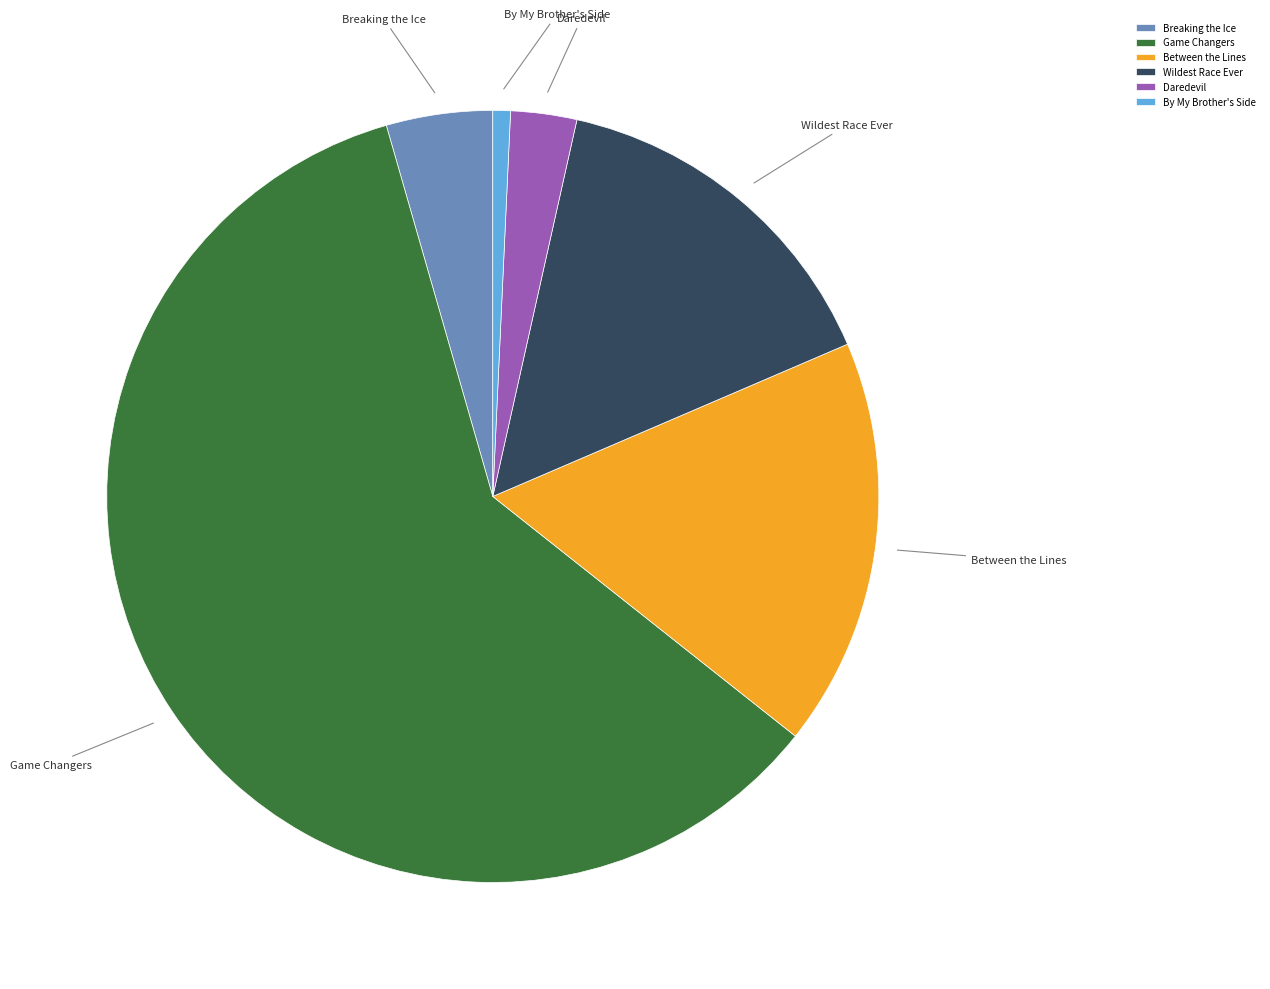

Do Between the Lines and Wildest Race Ever together represent more than half of the pie?

No